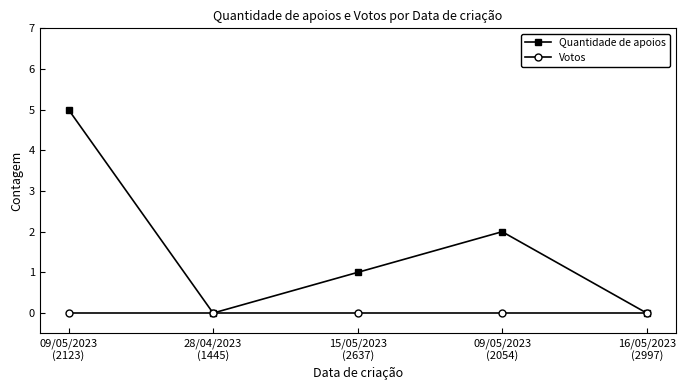

Where is the first local maximum for Quantidade de apoios?

09/05/2023
(2054)